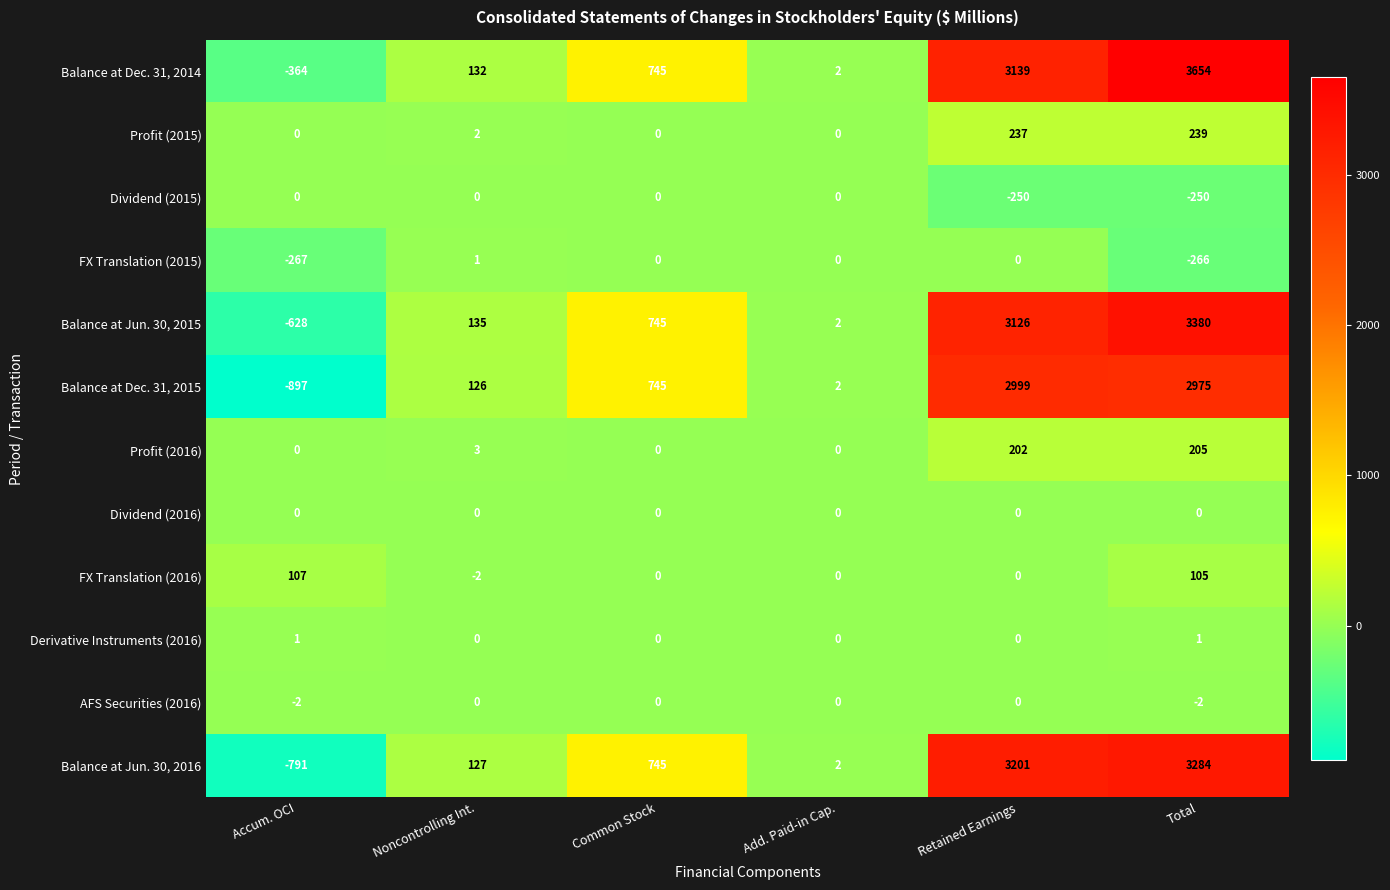

List the labels in order of Balance at Jun. 30, 2015 value, smallest first.

Accum. OCI, Add. Paid-in Cap., Noncontrolling Int., Common Stock, Retained Earnings, Total